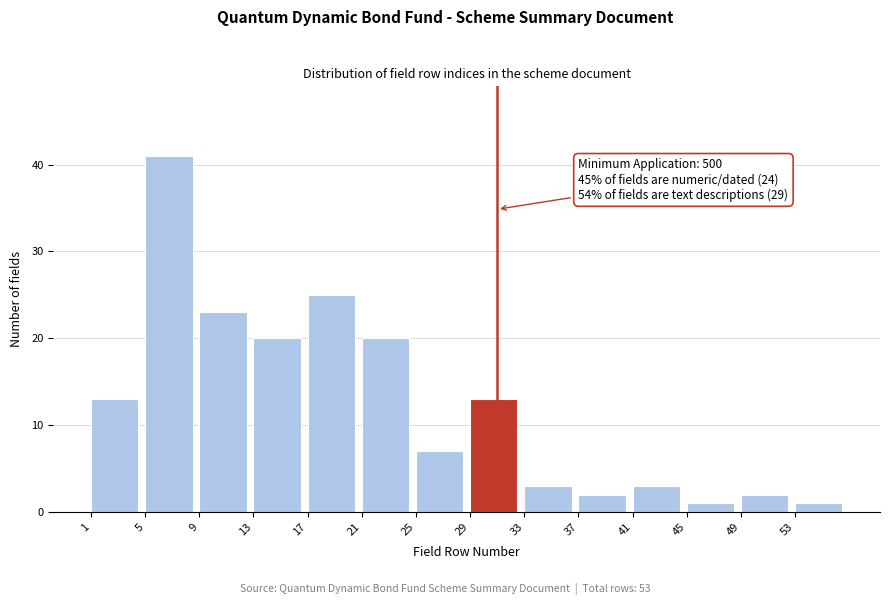

Reading left to right, list all the values displayed in this chart.

1=13	5=41	9=23	13=20	17=25	21=20	25=7	29=13	33=3	37=2	41=3	45=1	49=2	53=1